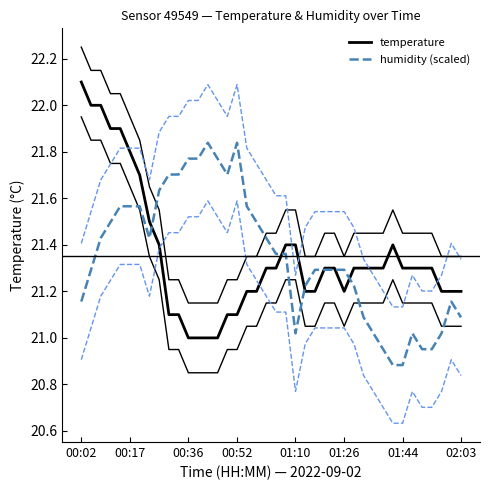

True or false: humidity (scaled) and temperature cross at least once.

True